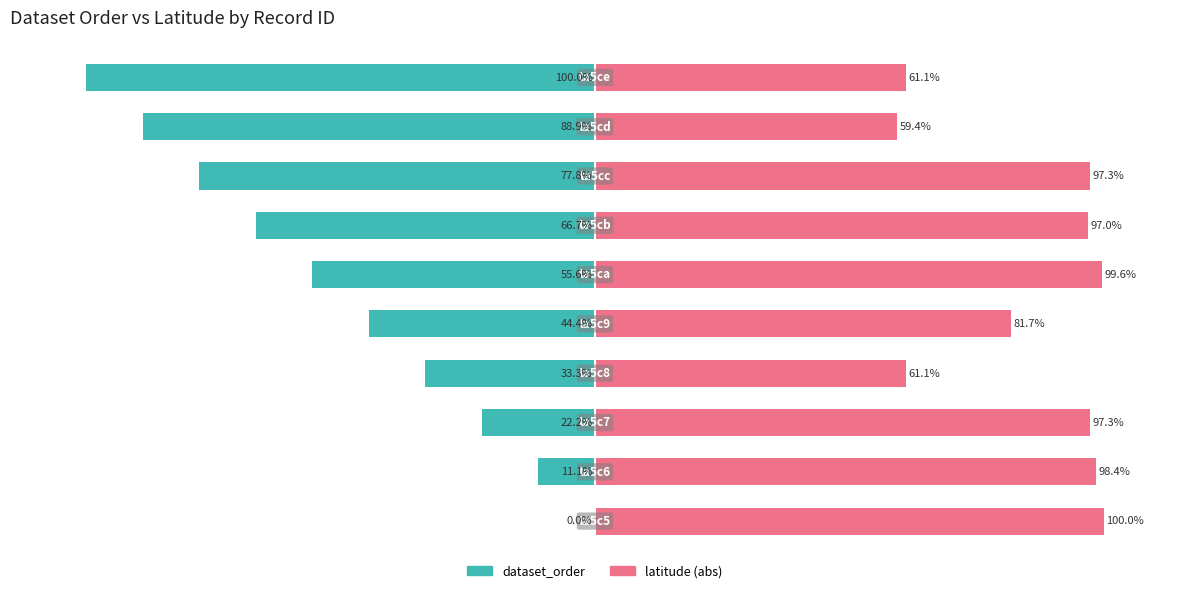

True or false: latitude (abs) has a value of 59.4 at 8.

True